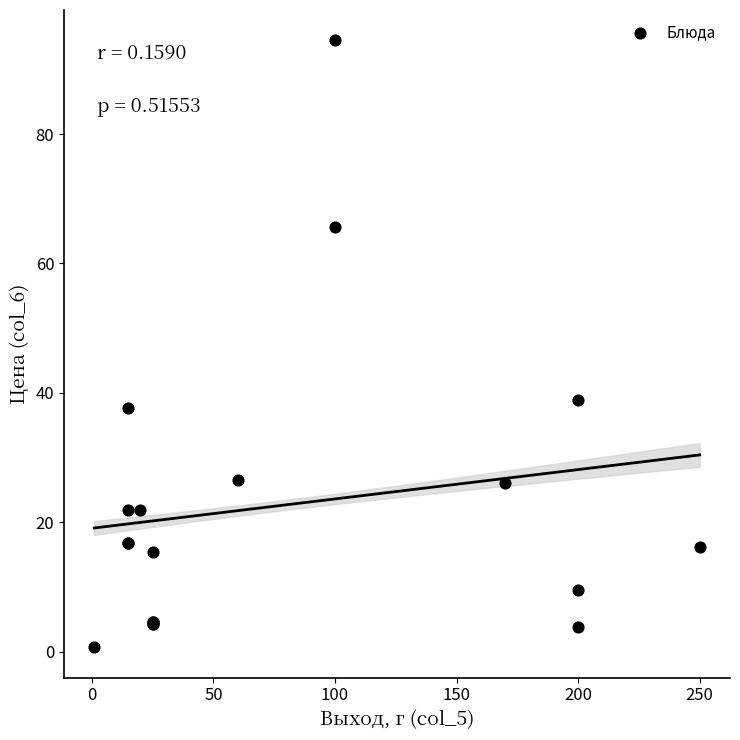

What Y value in the scatter plot is closest to 47?

38.8